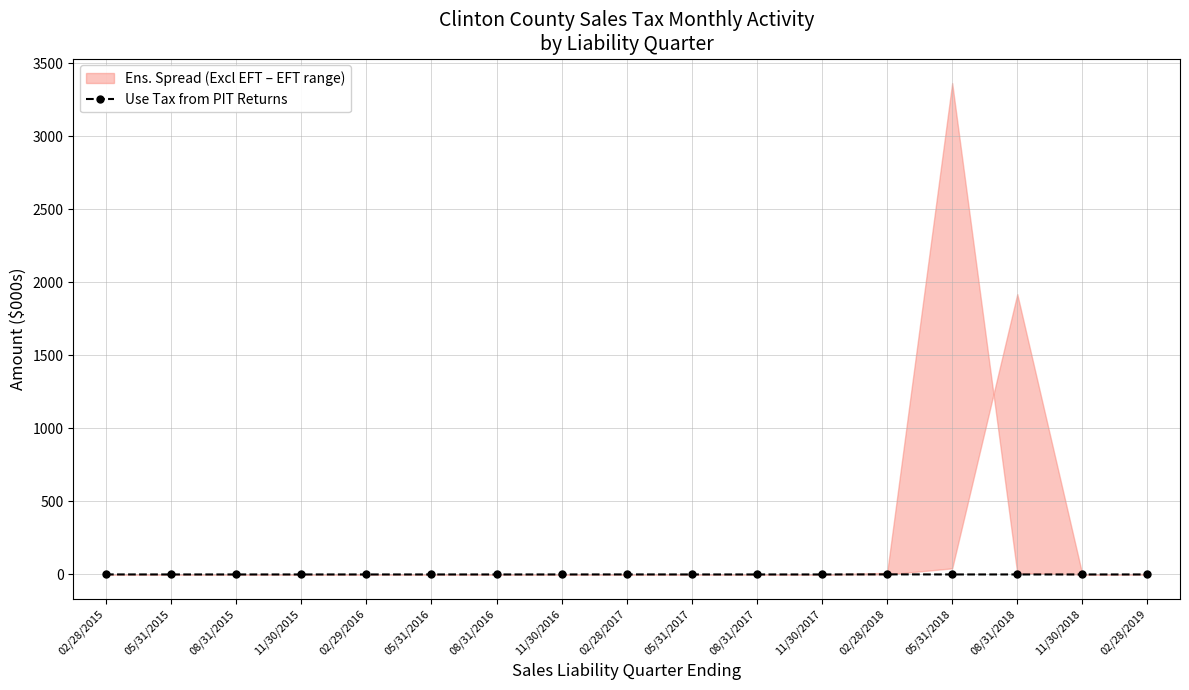

Reading right to left, list all the values displayed in this chart.

0.0	0.0	0.0	0.0	0.6	0.0	0.0	0.0	0.2	0.0	0.0	0.0	0.0	0.0	0.0	0.0	0.1